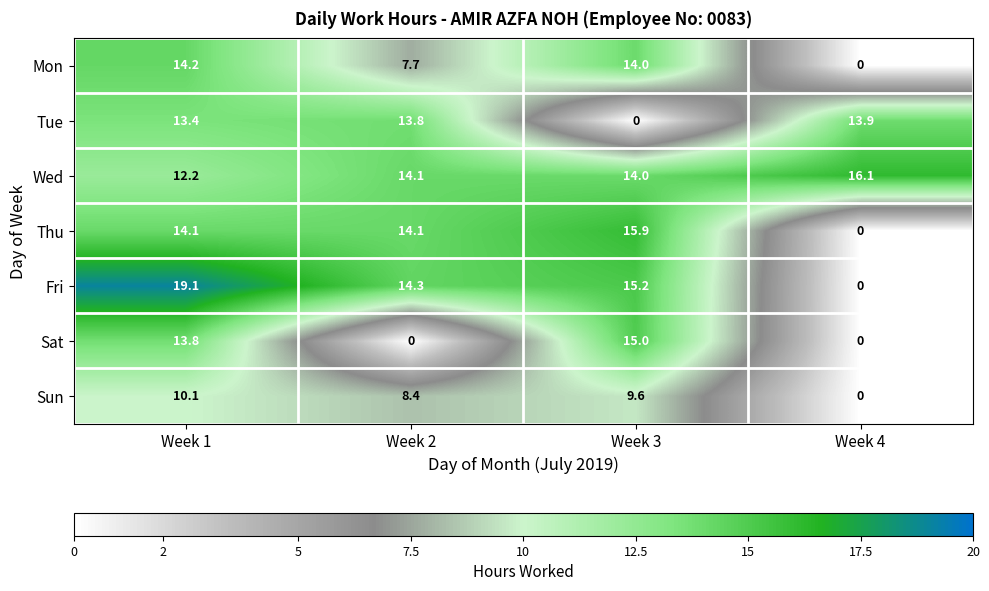

Which category has the highest value across all series?

Week 1